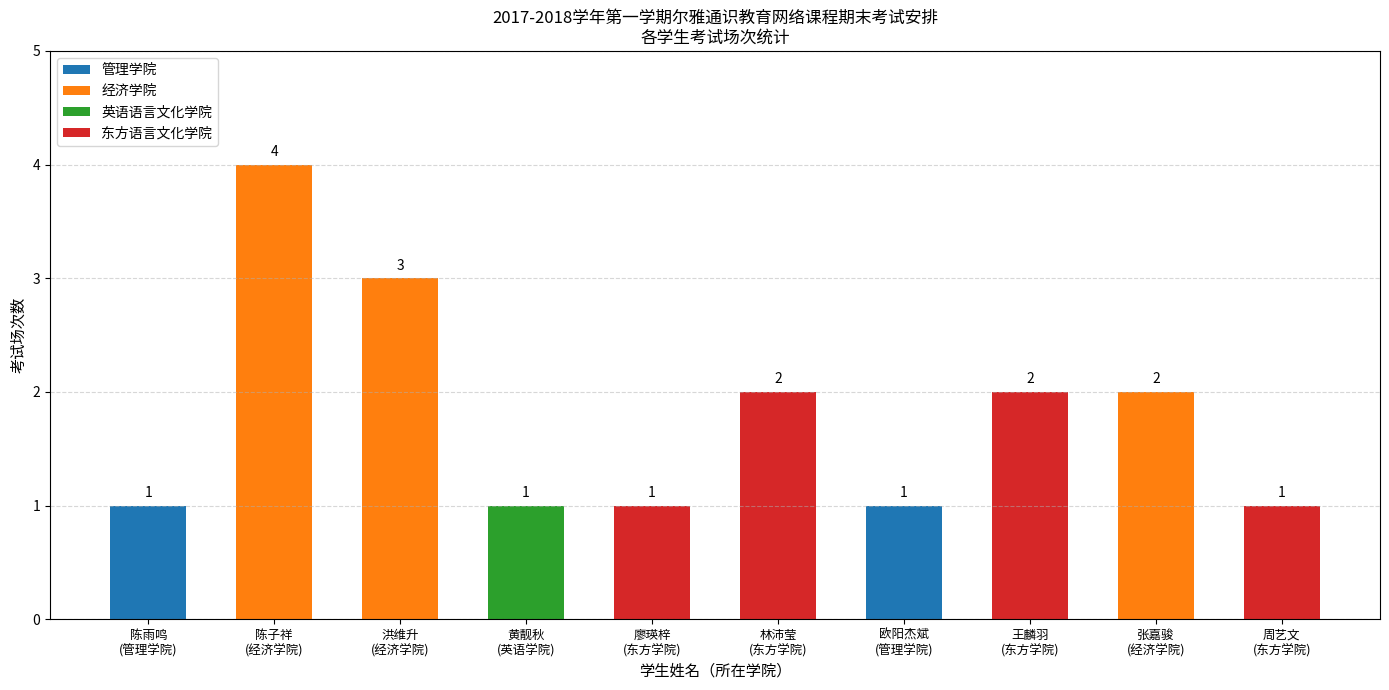

How many bars are there in total?

10